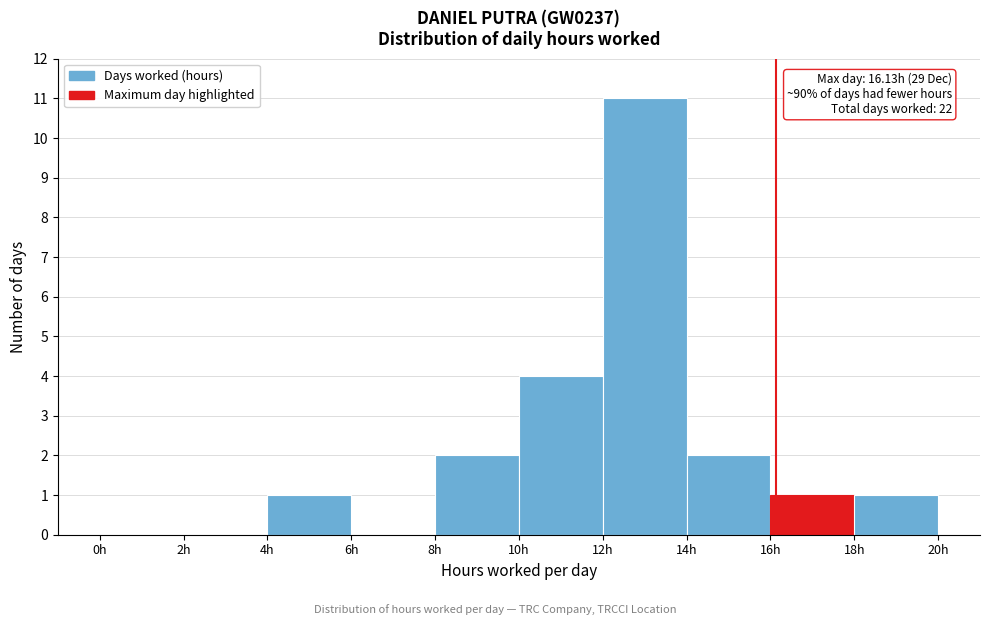

Over which range of the x-axis is the bar tallest?

12 to 14